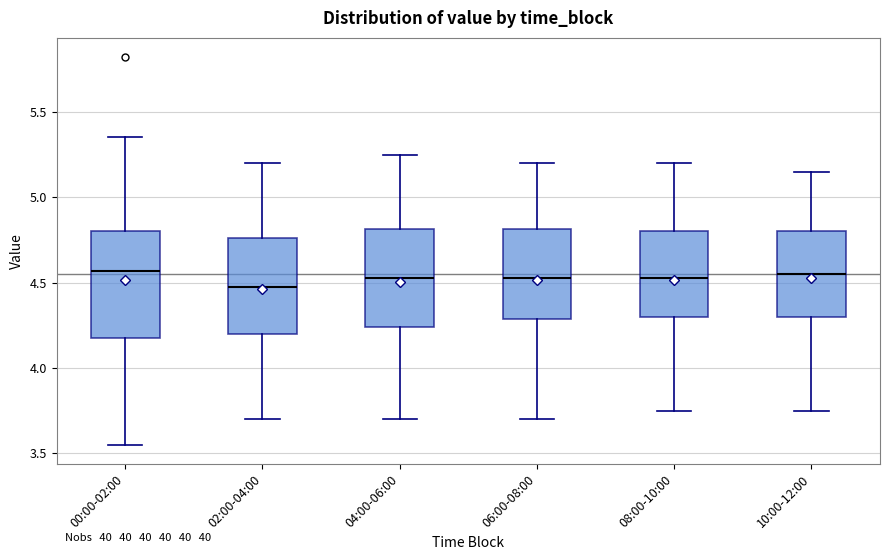

Reading left to right, transcribe this box plot: for each box, give where its median line is, the range the box spans, and where its two whiskers end, as read against the y-axis. The values are not printed on the chart, so give them approximately, as read against the axis.

00:00-02:00: median 4.55, box 4.20 to 4.80, whiskers 3.55 to 5.35
02:00-04:00: median 4.50, box 4.20 to 4.75, whiskers 3.70 to 5.20
04:00-06:00: median 4.55, box 4.25 to 4.80, whiskers 3.70 to 5.25
06:00-08:00: median 4.55, box 4.30 to 4.80, whiskers 3.70 to 5.20
08:00-10:00: median 4.55, box 4.30 to 4.80, whiskers 3.75 to 5.20
10:00-12:00: median 4.55, box 4.30 to 4.80, whiskers 3.75 to 5.15